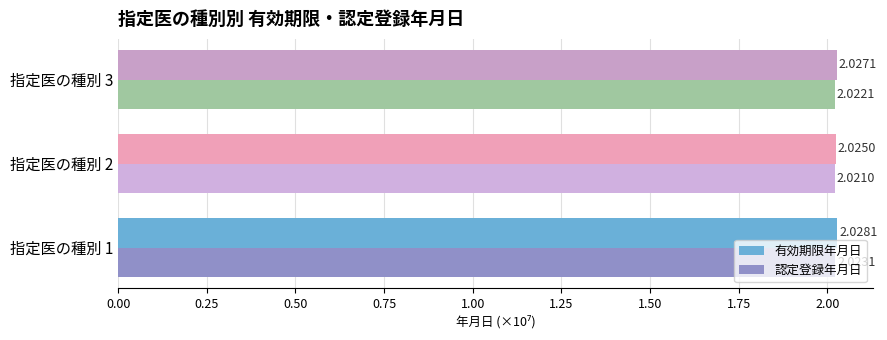

At which category is the sum across all series the highest?

指定医の種別 1